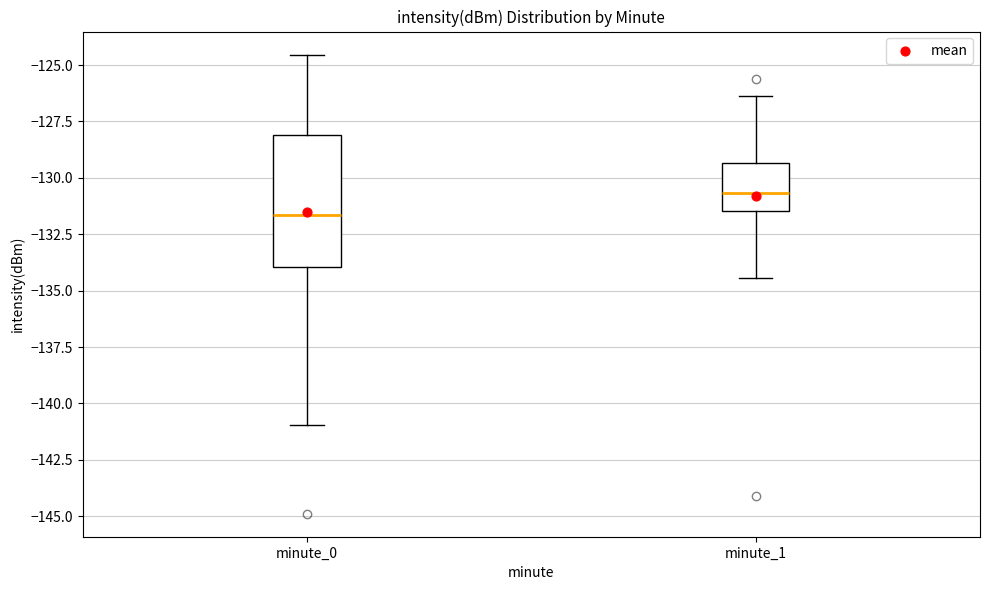

Comparing the boxes themselves (not the whiskers), which one is the tallest?

minute_0